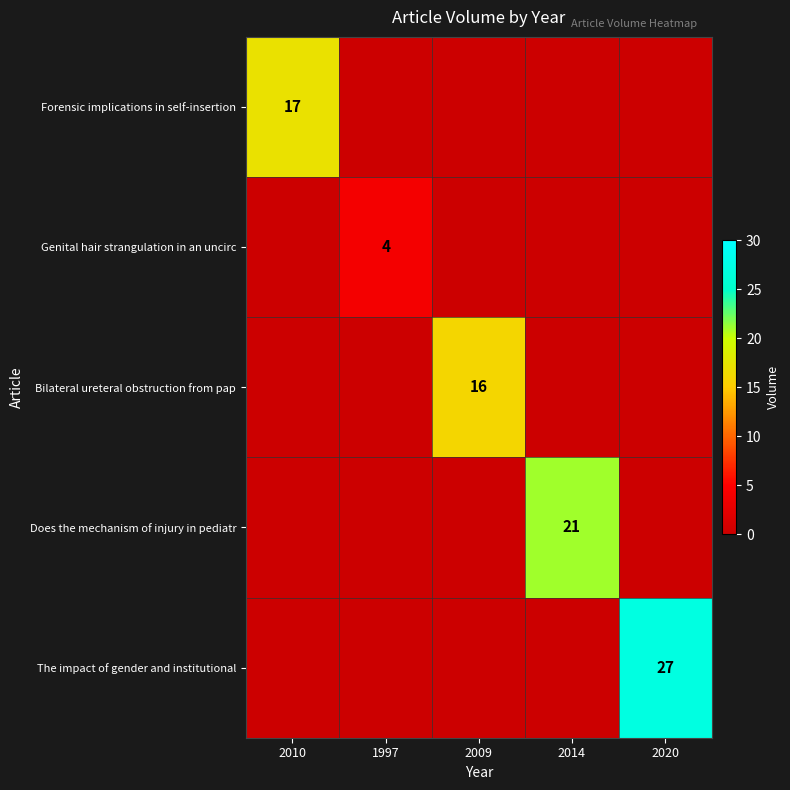

Is it true that The impact of gender and institutional equals 19 at 2020?

False